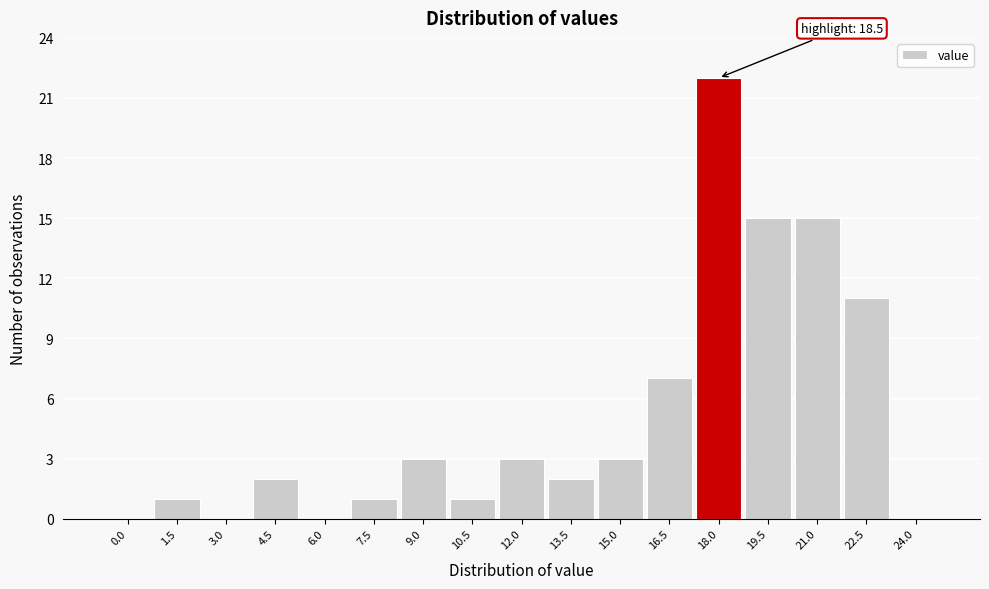

Reading left to right, transcribe all the data shown in this chart.

0.0=0	1.5=1	3.0=0	4.5=2	6.0=0	7.5=1	9.0=3	10.5=1	12.0=3	13.5=2	15.0=3	16.5=7	18.0=22	19.5=15	21.0=15	22.5=11	24.0=0